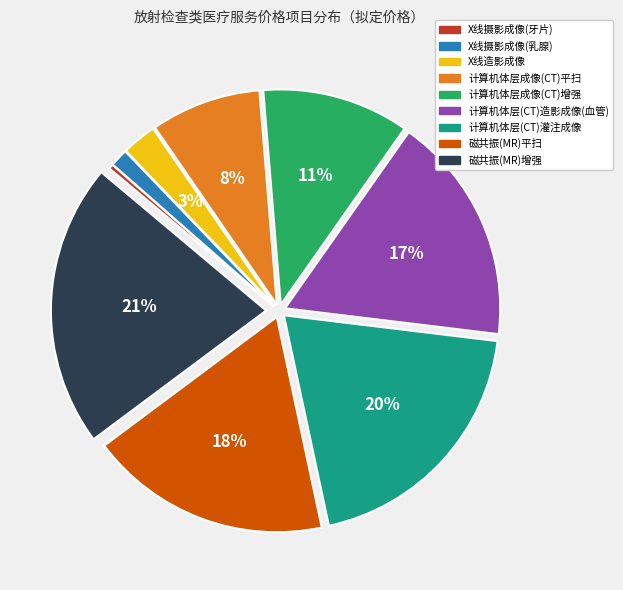

To the nearest percent, what portion does 计算机体层(CT)灌注成像 represent?

20%